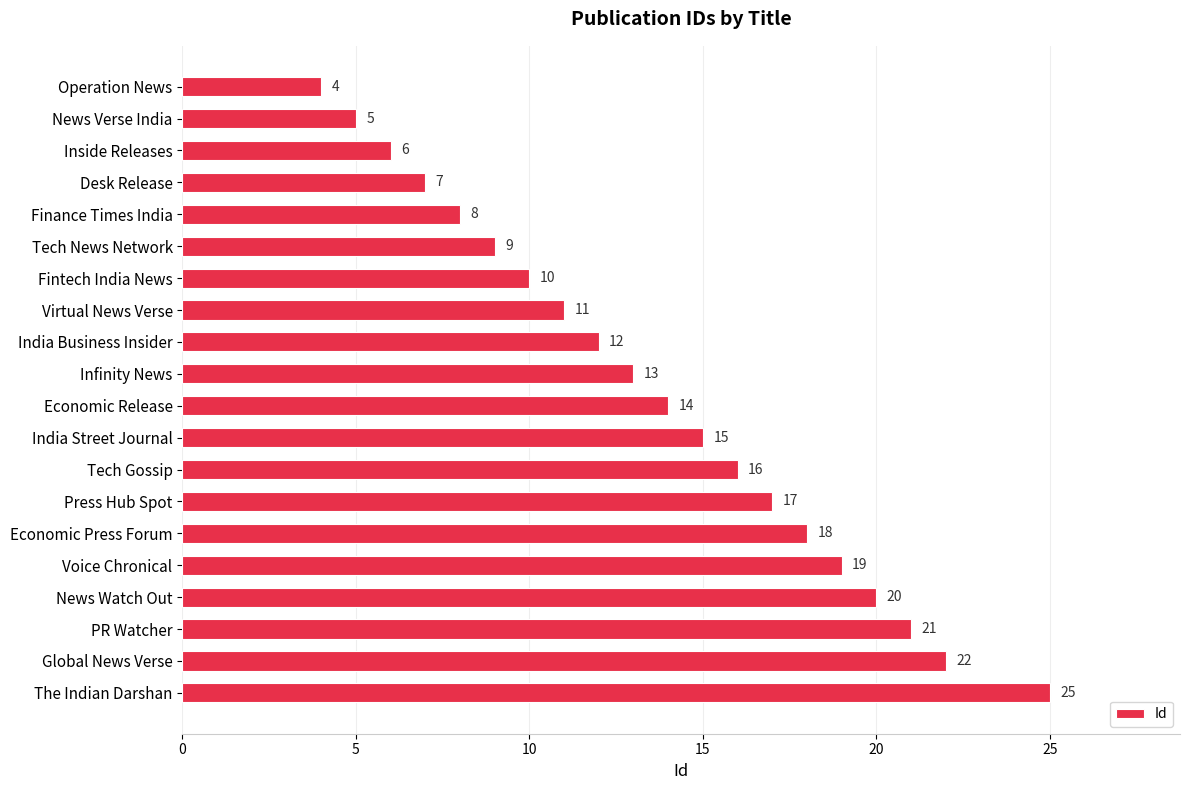

Rank the categories by value from highest to lowest.

The Indian Darshan, Global News Verse, PR Watcher, News Watch Out, Voice Chronical, Economic Press Forum, Press Hub Spot, Tech Gossip, India Street Journal, Economic Release, Infinity News, India Business Insider, Virtual News Verse, Fintech India News, Tech News Network, Finance Times India, Desk Release, Inside Releases, News Verse India, Operation News